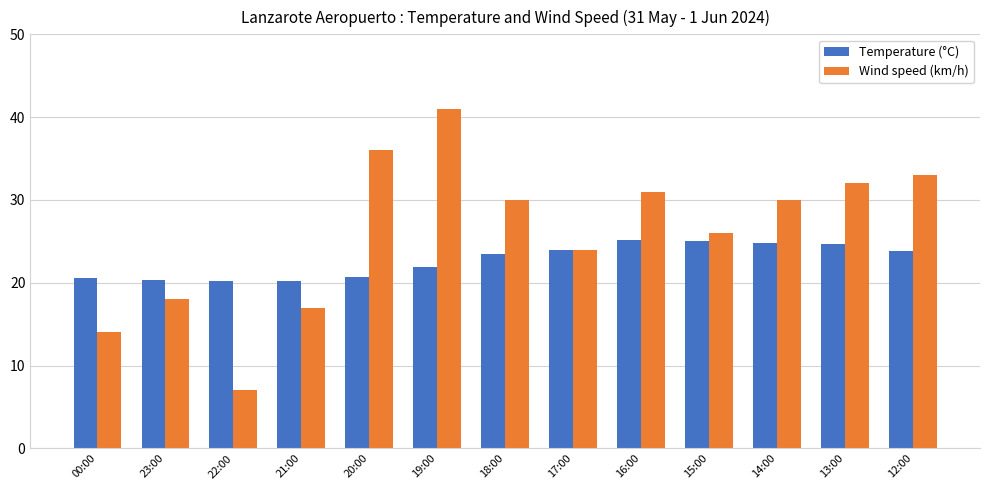

Which series has the widest spread of values?

Wind speed (km/h)